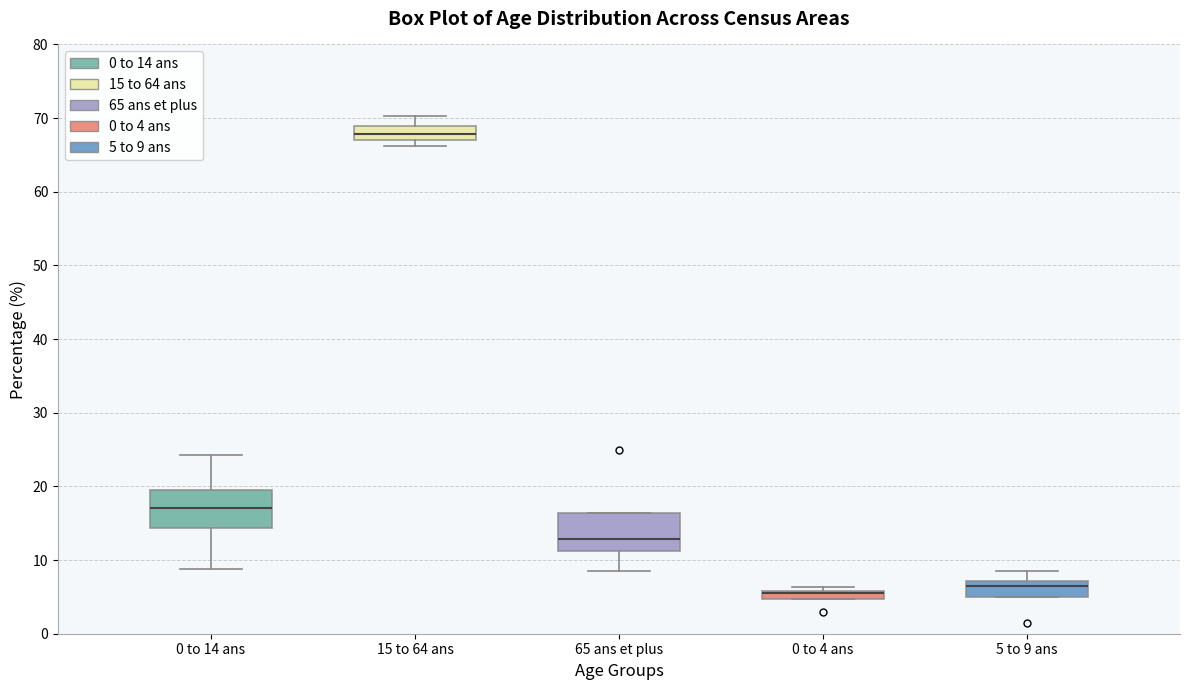

Where is the lower edge of the box for 0 to 4 ans on the y-axis? The values are not printed on the chart, so give them approximately, as read against the axis.

5